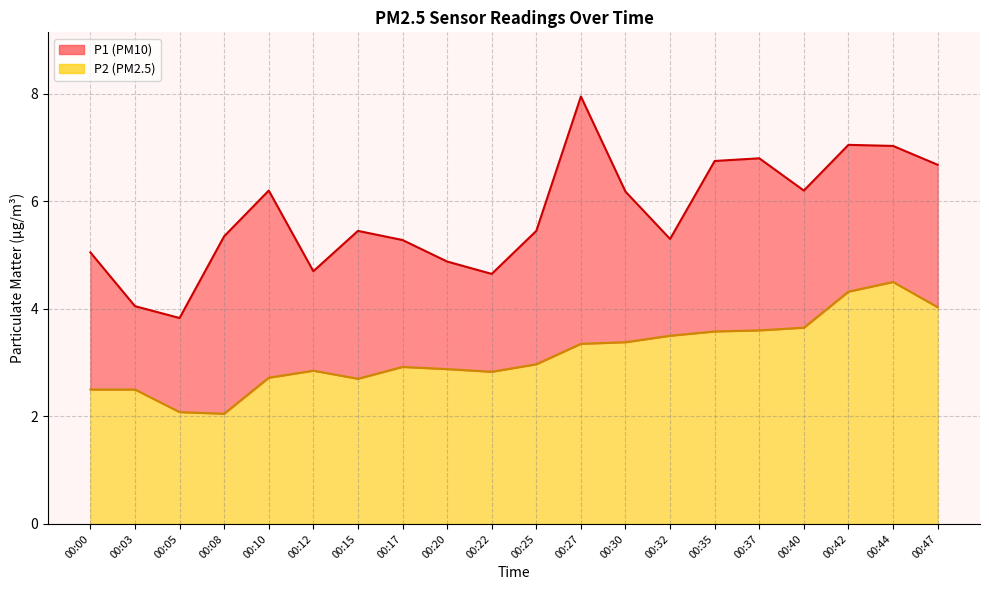

True or false: P2 has a value of 1.5 at 00:17.

False